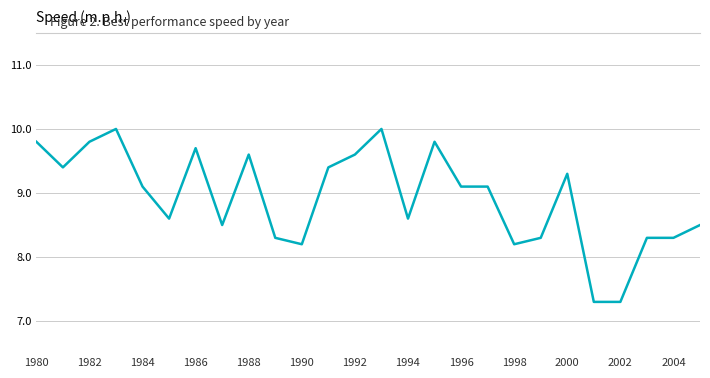

What is the greatest value displayed?

10.0